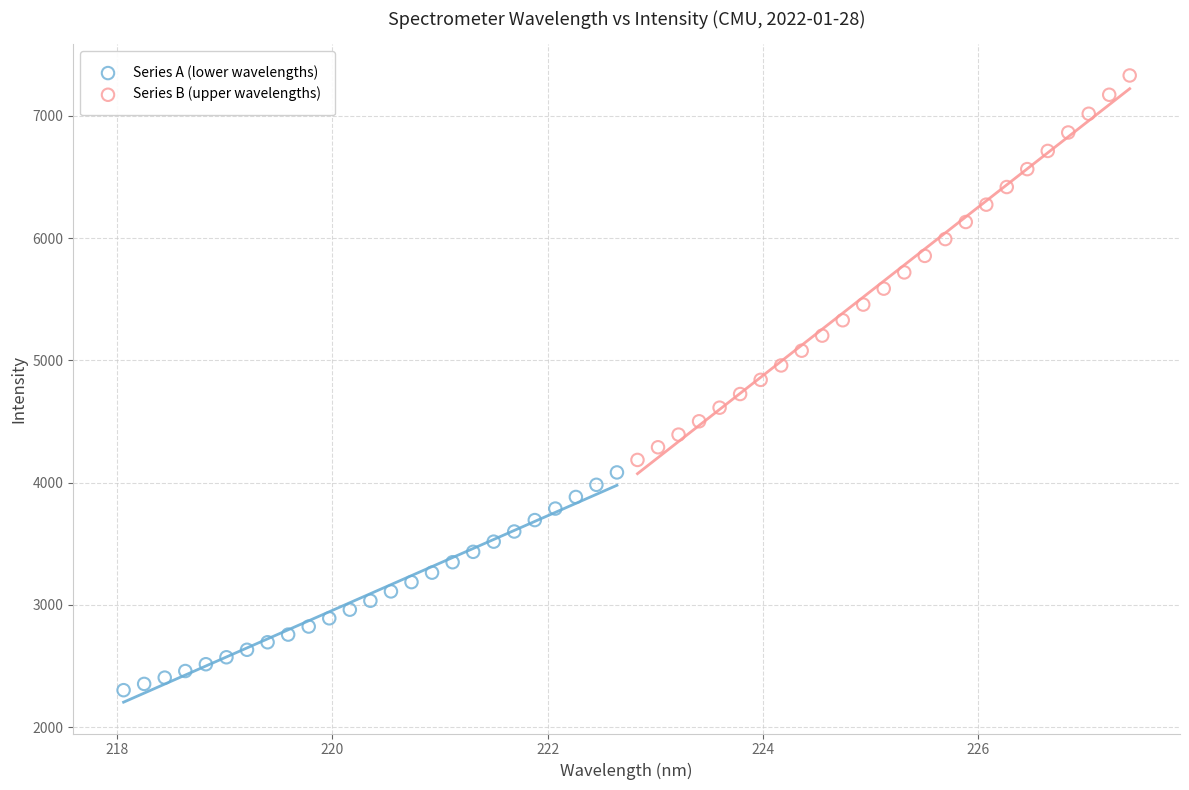

Which series reaches the minimum Y coordinate?

Series A (lower wavelengths)